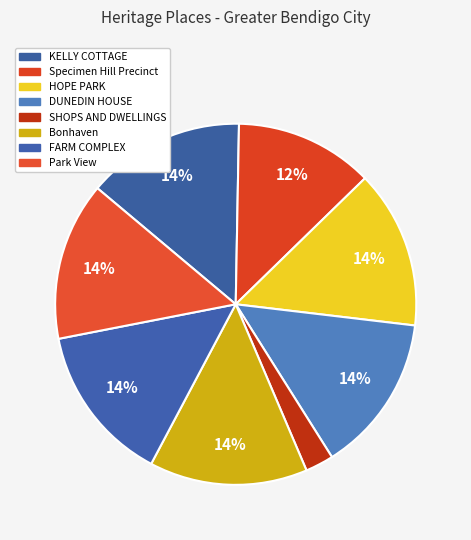

Count the number of slices in the pie.

8